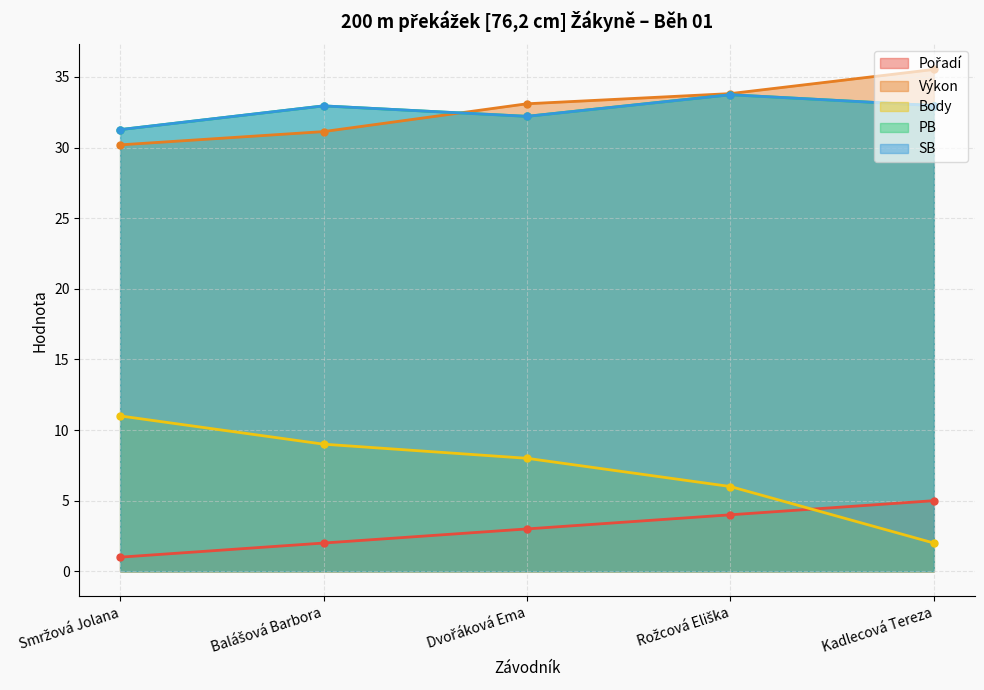

What is the total value across all series at Smržová Jolana?

104.7